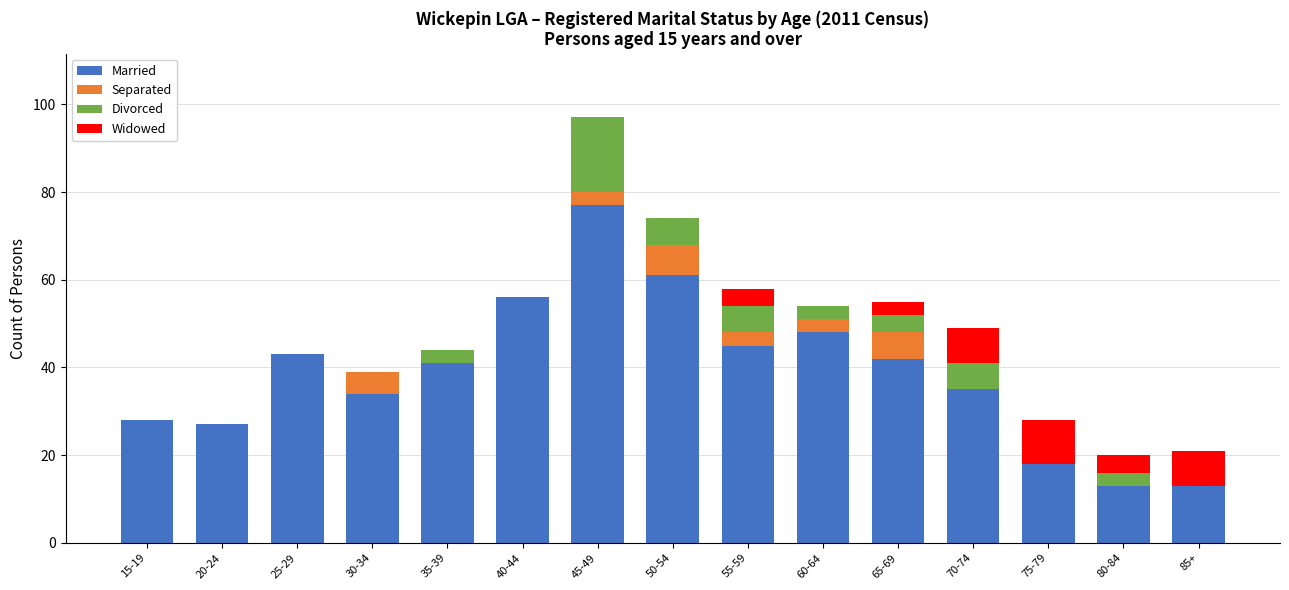

Where does the Married series first go above 41?

25-29